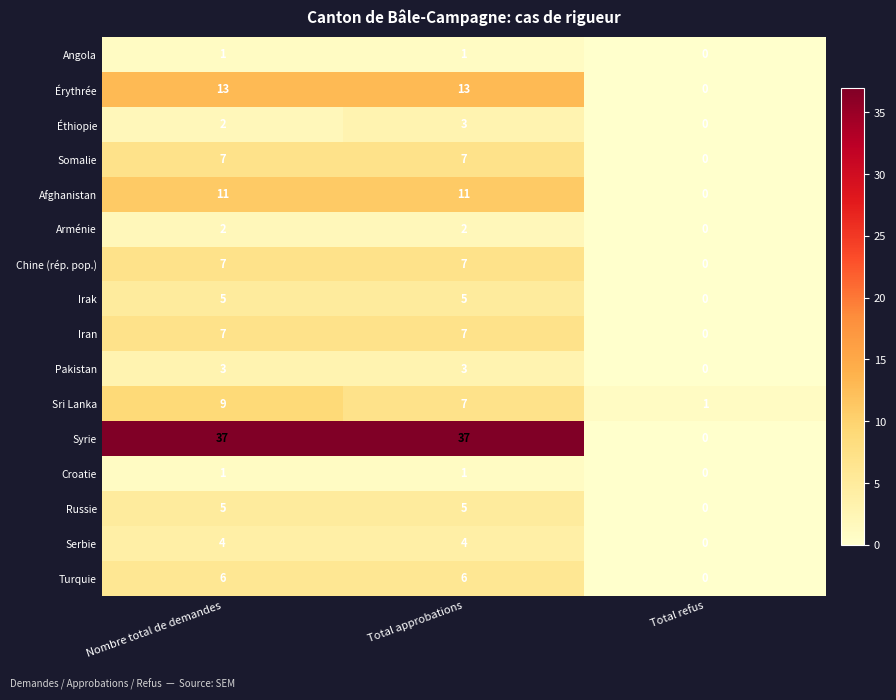

The value of Érythrée at Total approbations is 13. True or false?

True